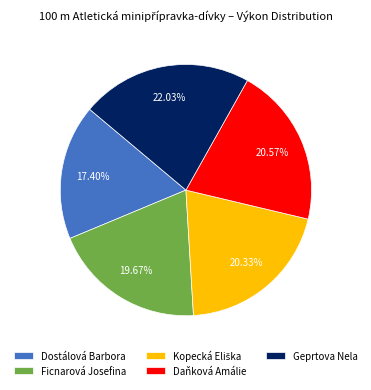

Is there any slice that represents more than half of the pie?

No